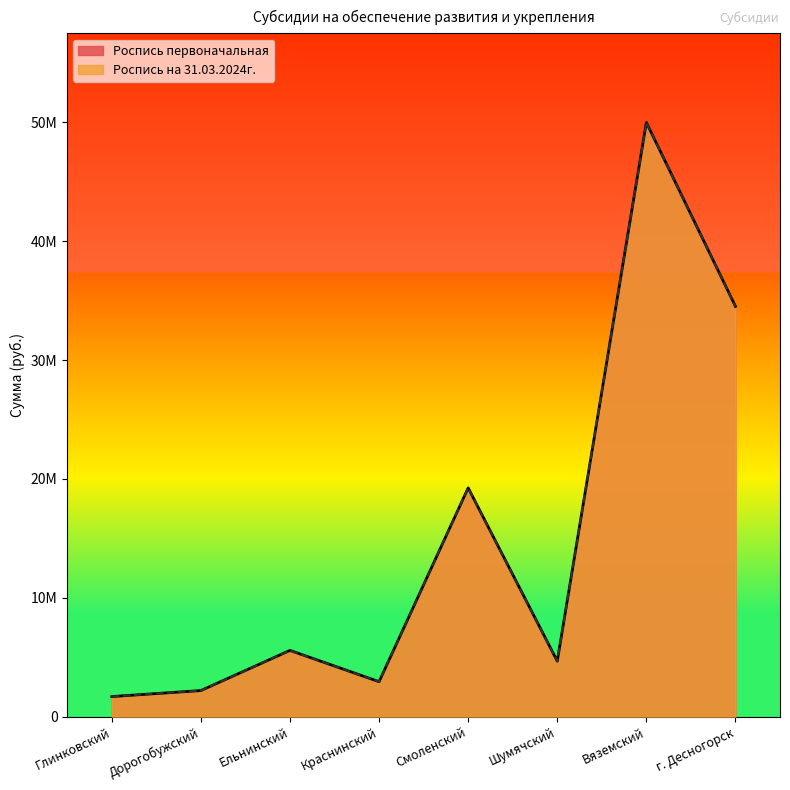

What is the approximate value of Роспись первоначальная at г. Десногорск, to the nearest 100?

34524600